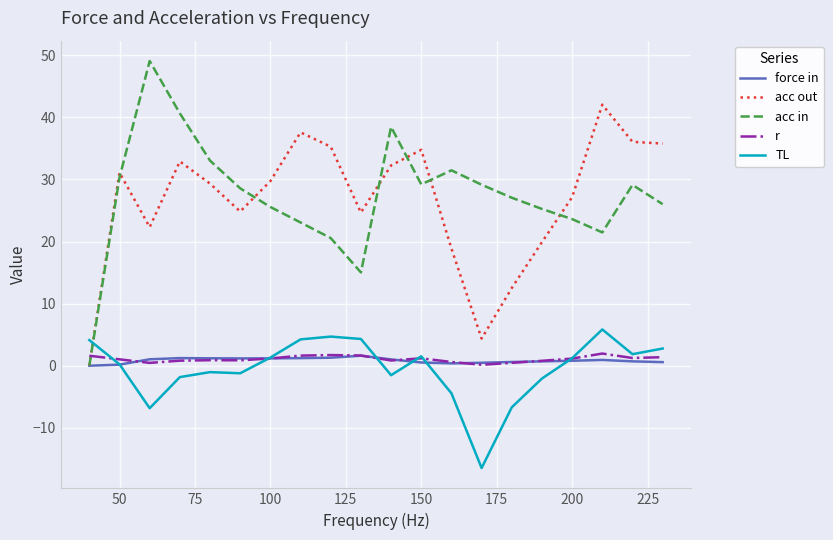

How many times do TL and acc in cross each other?

1